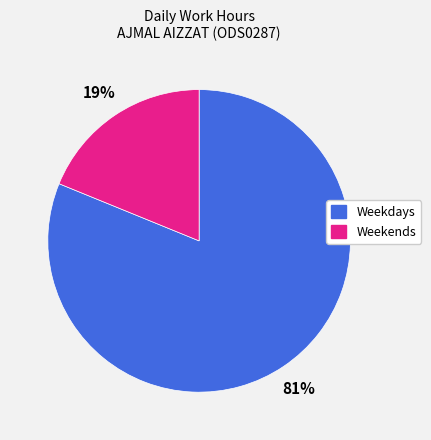

Is there a majority slice in this chart?

Yes